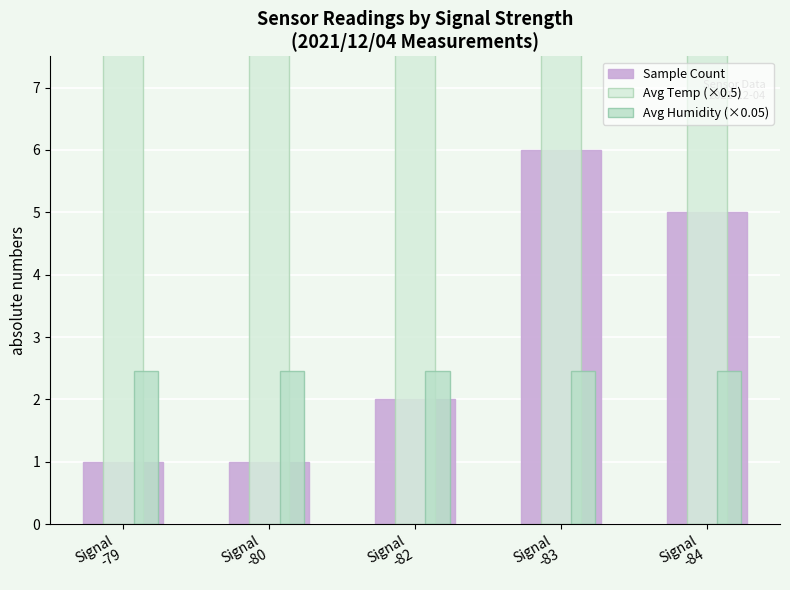

At how many categories does at least one series exceed 2?

5